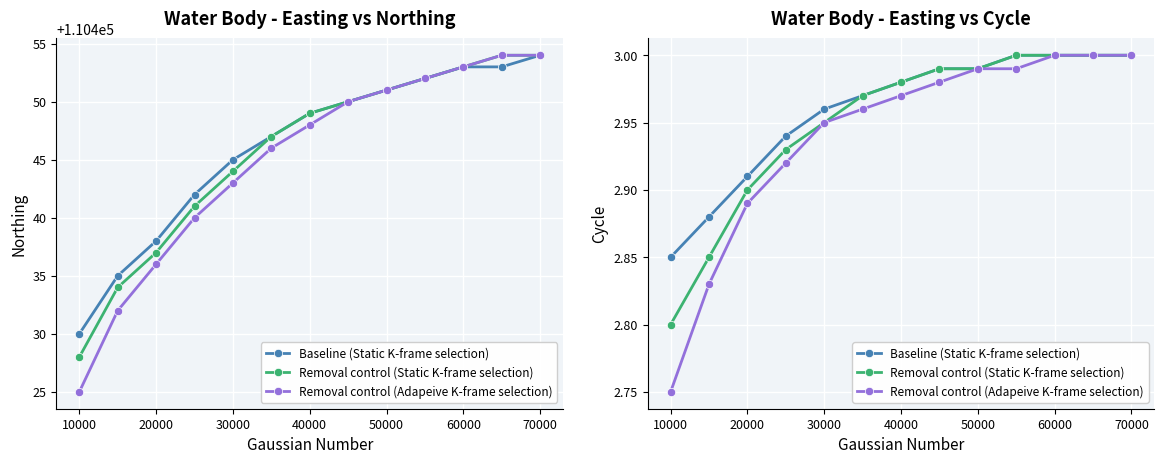

Which series has the widest spread of values?

Removal control (Adapeive K-frame selection)